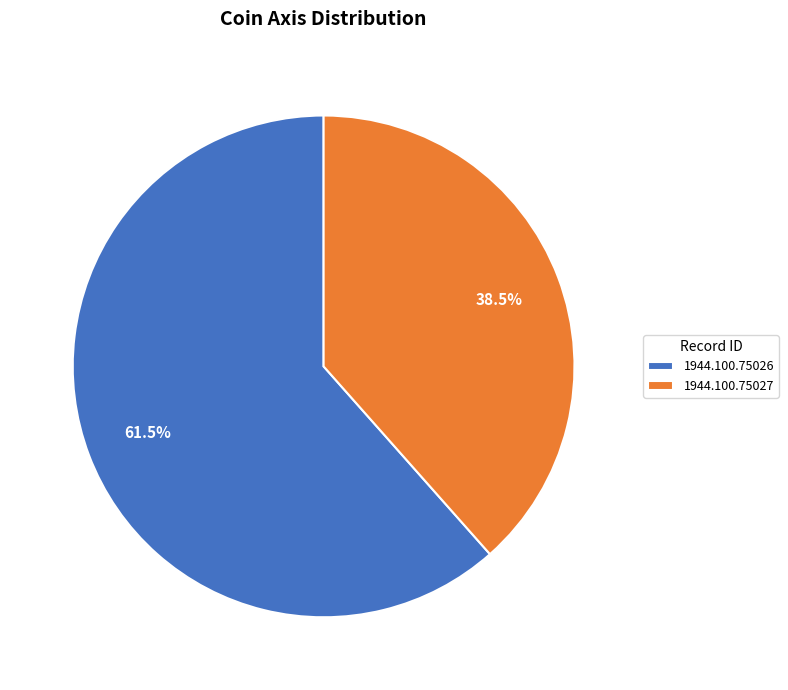

Rank the categories by value from highest to lowest.

1944.100.75026, 1944.100.75027